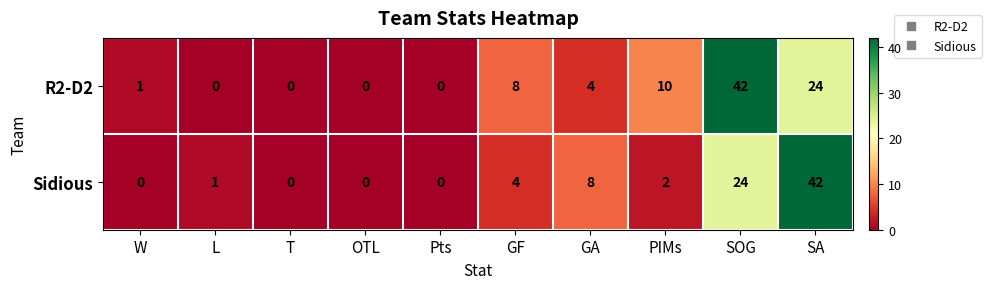

Between Pts and GF, which series saw the biggest shift?

R2-D2